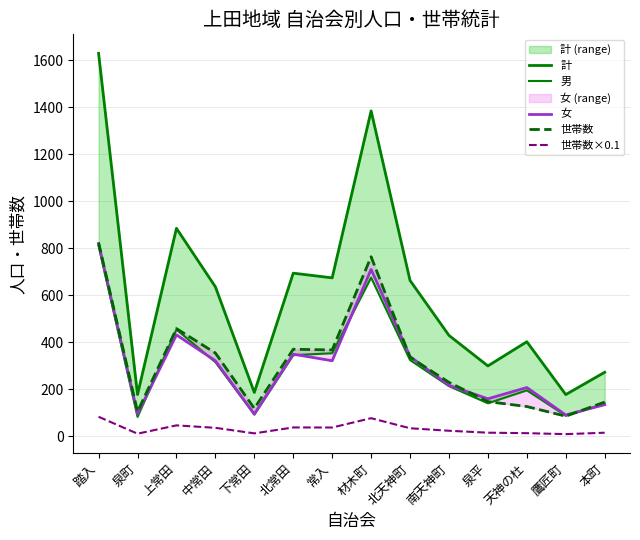

What are all the series names shown in the legend?

計, 男, 女, 世帯数, 世帯数×0.1